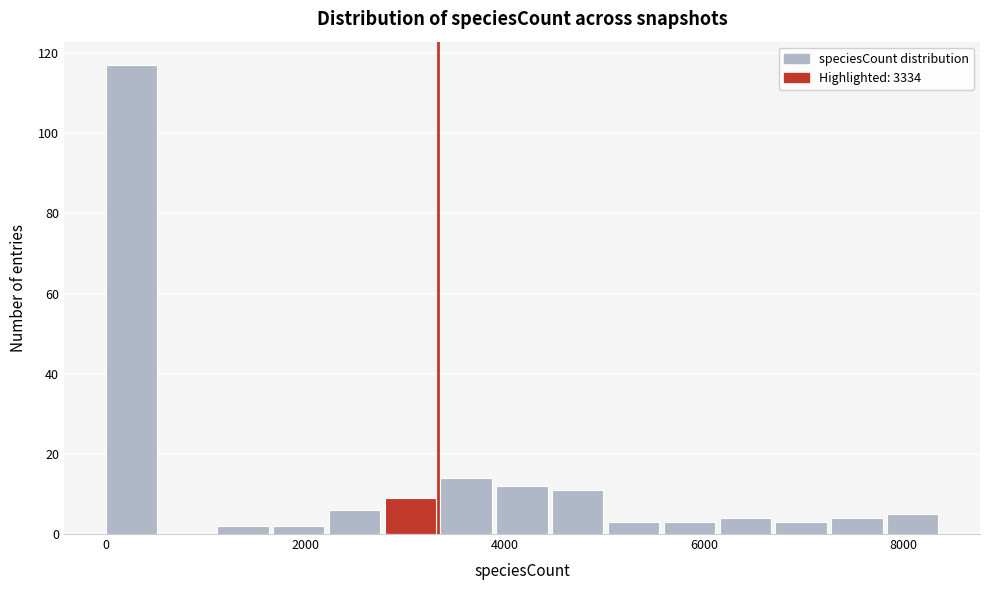

Read against the x-axis, roughly where is the centre of the tallest bar?

200